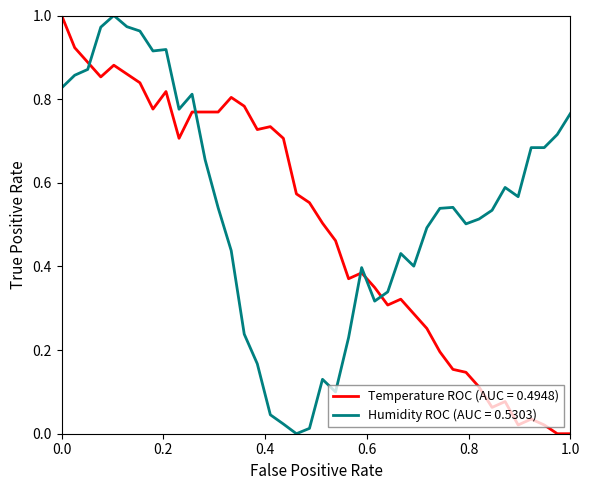

Does the chart display data point markers on the line(s)?

No